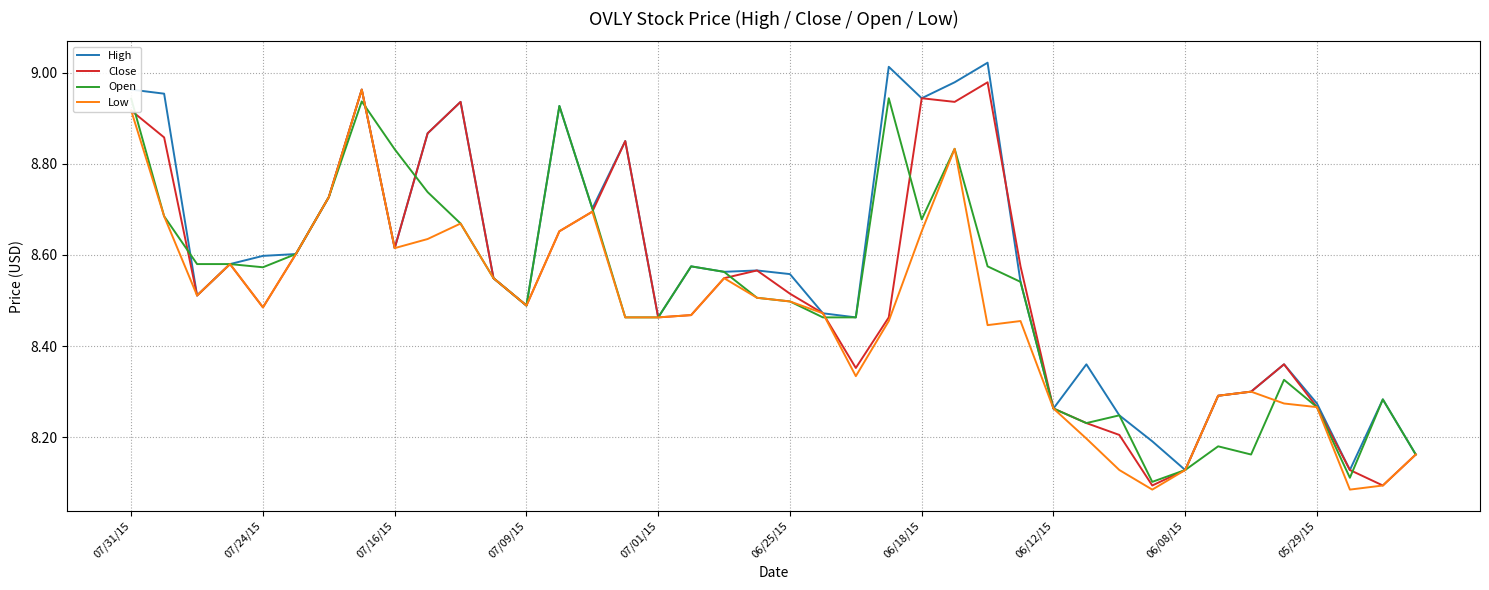

What is the maximum value shown in the chart?

9.0